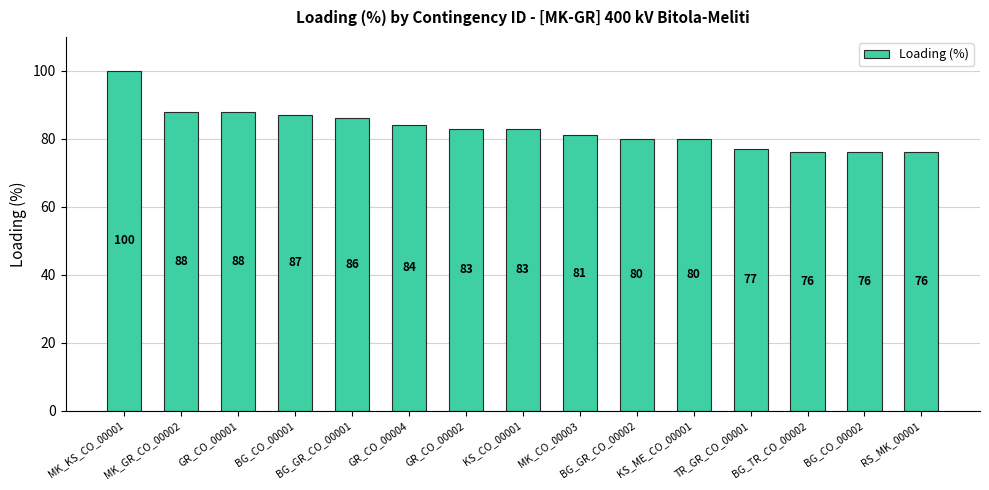

At which category does the chart reach its peak across all series?

MK_KS_CO_00001